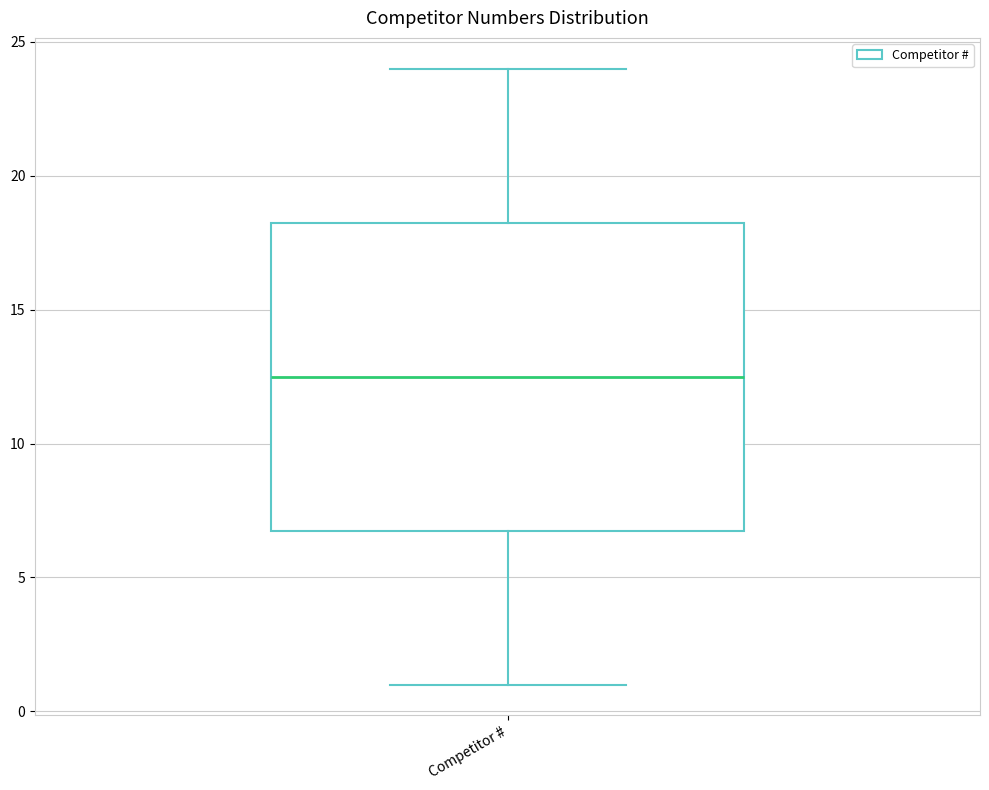

Transcribe this box plot: give where the median line is, the range the box spans, and where the two whiskers end, as read against the y-axis. The values are not printed on the chart, so give them approximately, as read against the axis.

median 12.5, box 7.0 to 18.5, whiskers 1.0 to 24.0